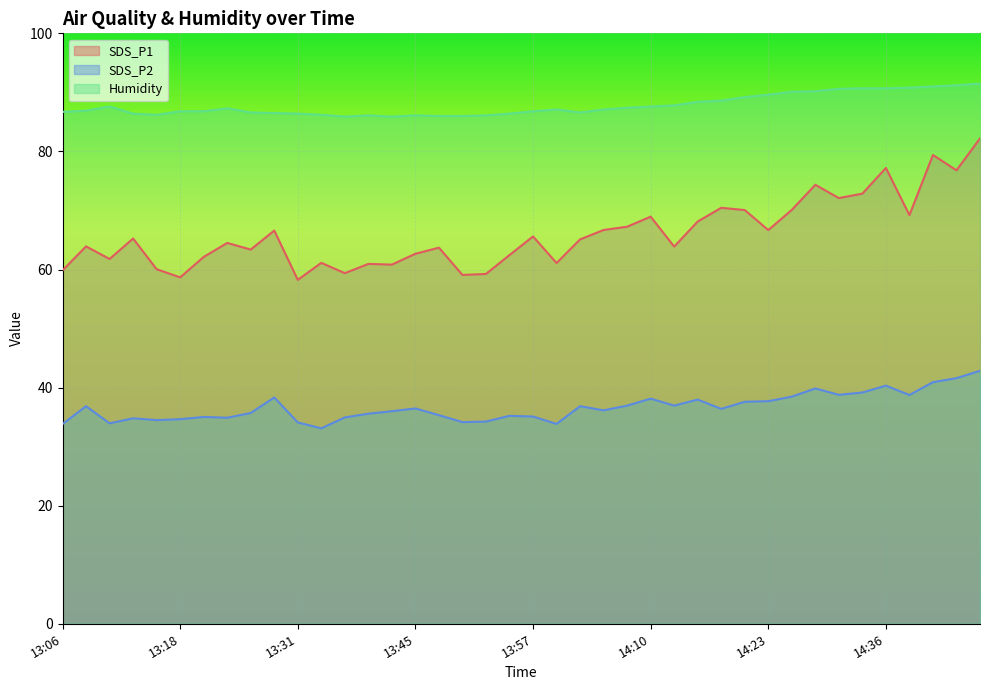

List the labels in order of Humidity value, largest first.

14:48, 14:43, 14:40, 14:38, 14:33, 14:36, 14:30, 14:28, 14:25, 14:23, 14:20, 14:18, 14:15, 14:13, 13:10, 14:10, 14:08, 13:23, 14:00, 14:05, 13:08, 13:18, 13:21, 13:57, 13:06, 13:26, 14:02, 13:29, 13:13, 13:31, 13:55, 13:16, 13:34, 13:40, 13:45, 13:52, 13:47, 13:50, 13:37, 13:42